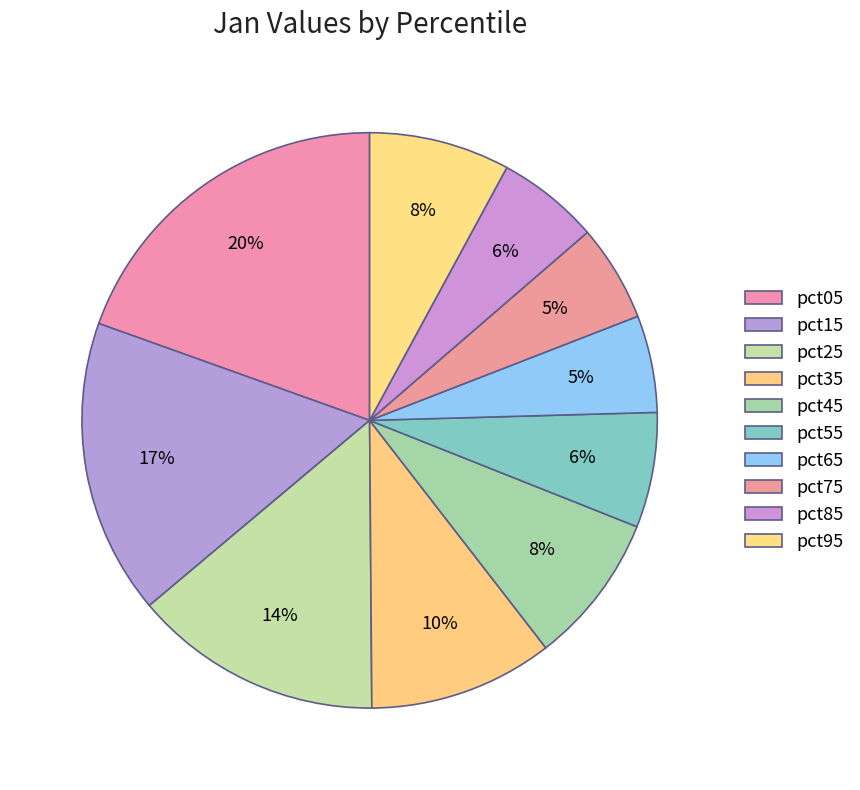

How many slices are in this pie chart?

10